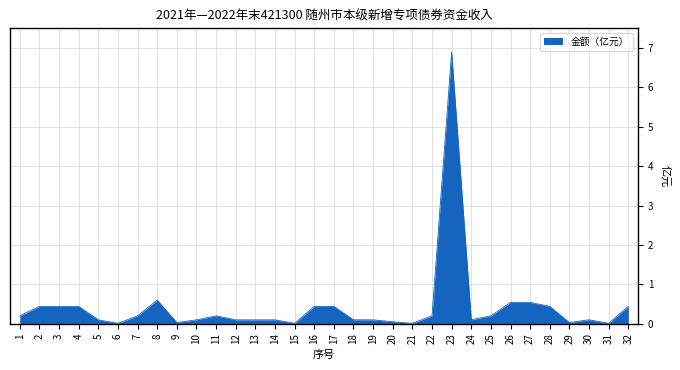

What is the approximate value at 27?

0.5